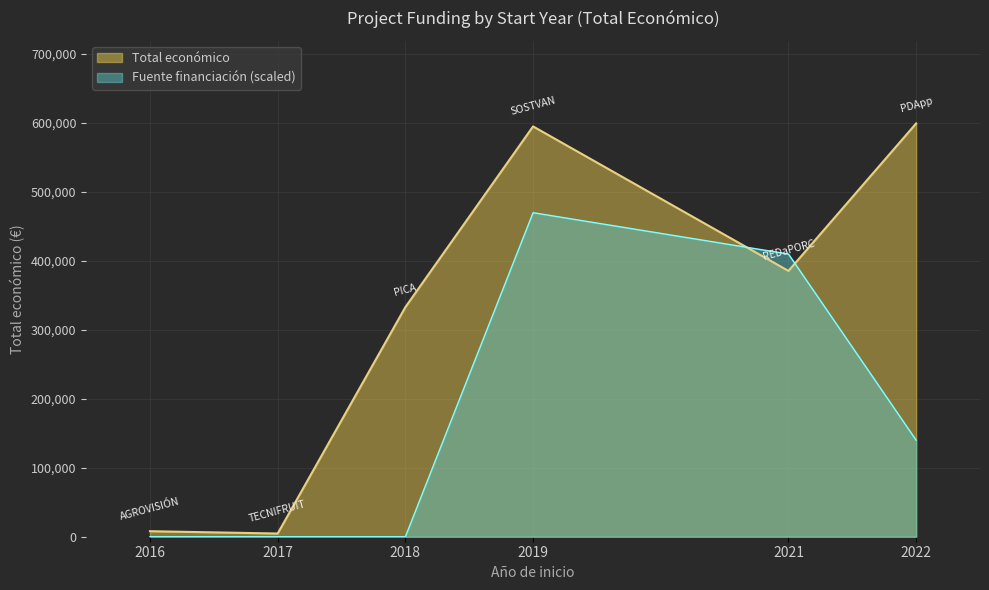

Which series has the widest spread of values?

Total económico